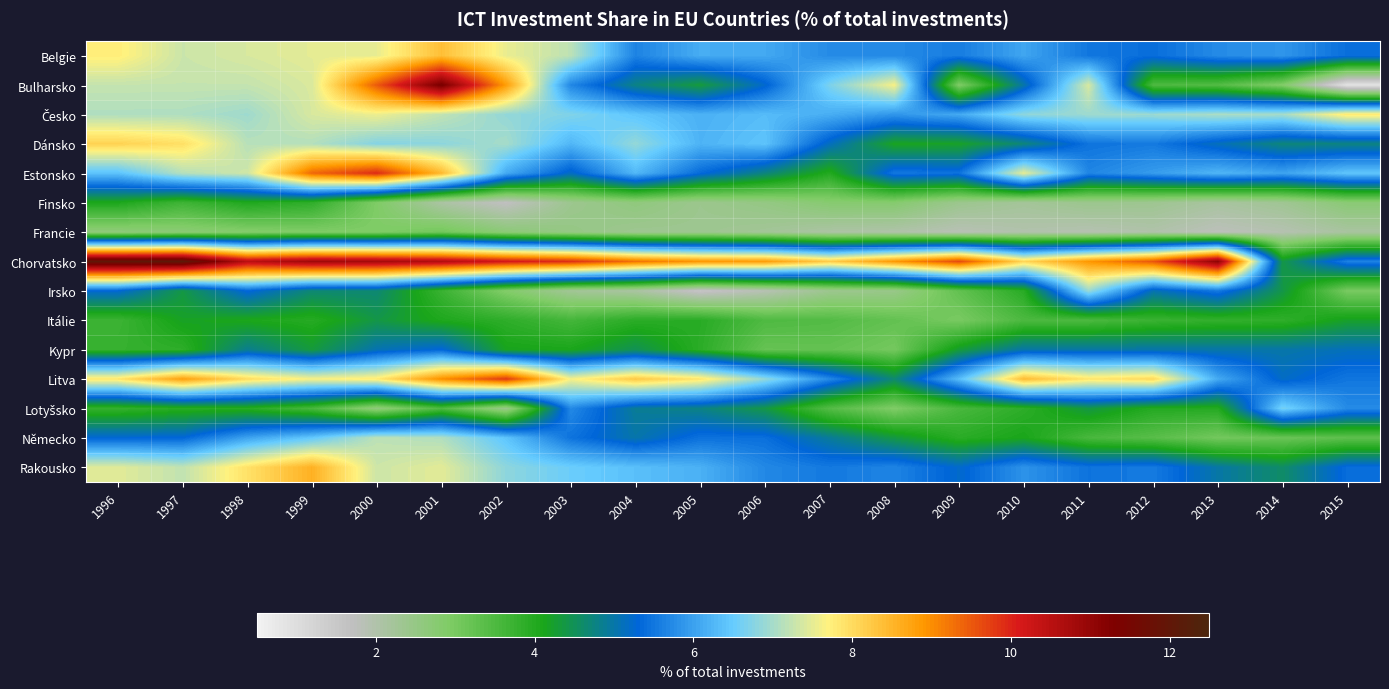

Which has a higher value, 2008 or 2007?

2007